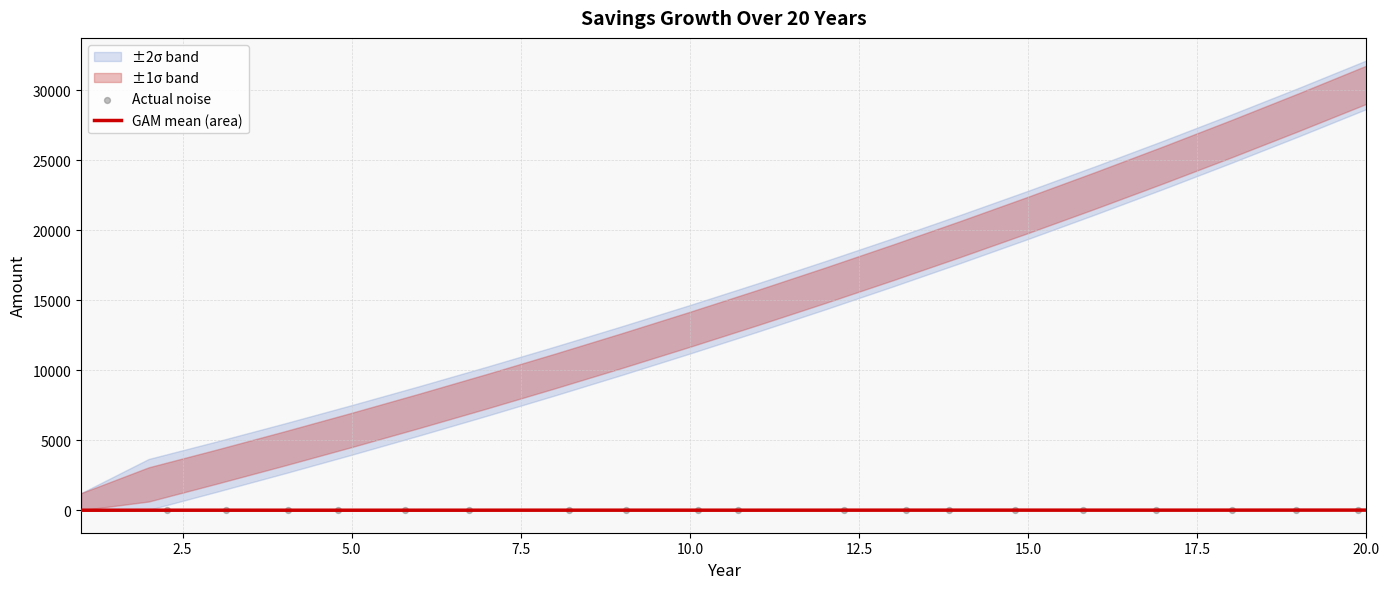

Which series has the largest total across all categories?

Actual noise